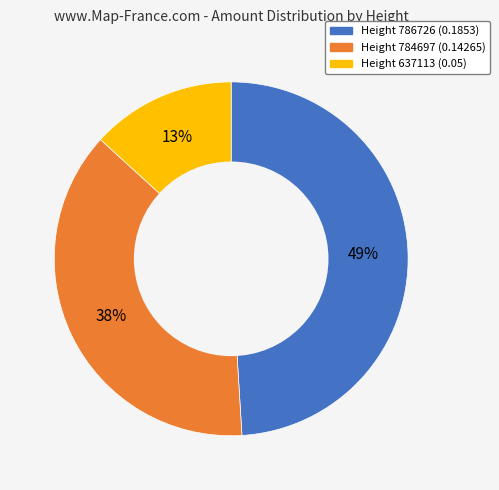

To the nearest percent, what is the combined percentage of Height 784697 (0.14265) and Height 637113 (0.05)?

51%